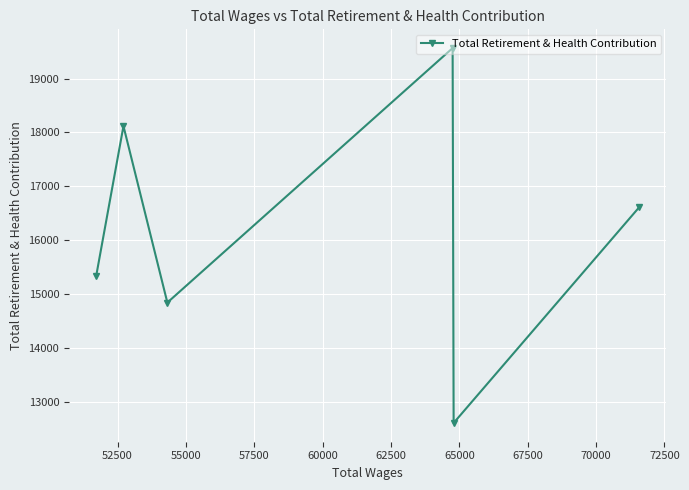

What is the difference between the second highest and second lowest values?

3270